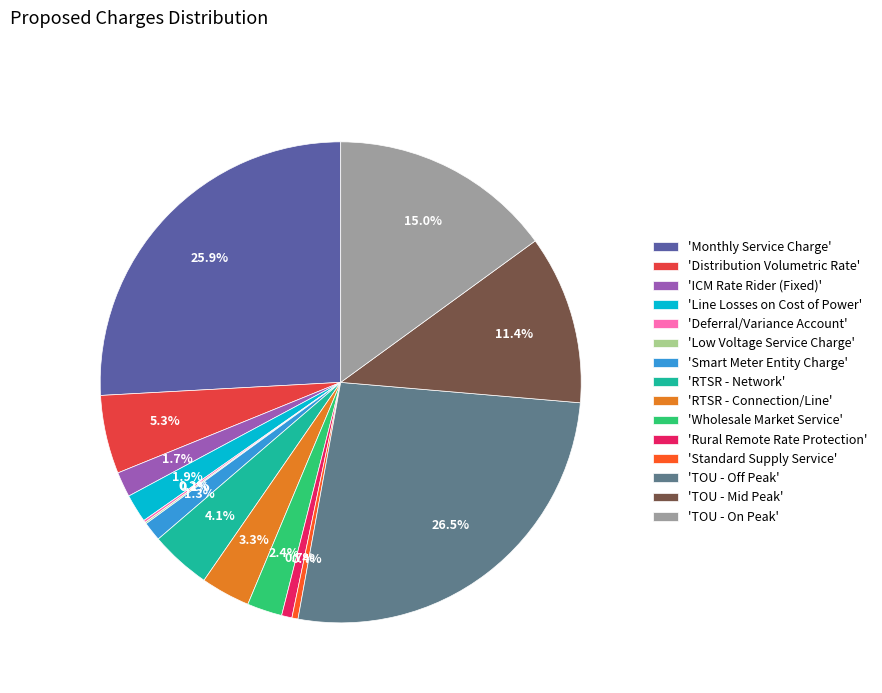

What is the largest slice in the pie chart?

'TOU - Off Peak'